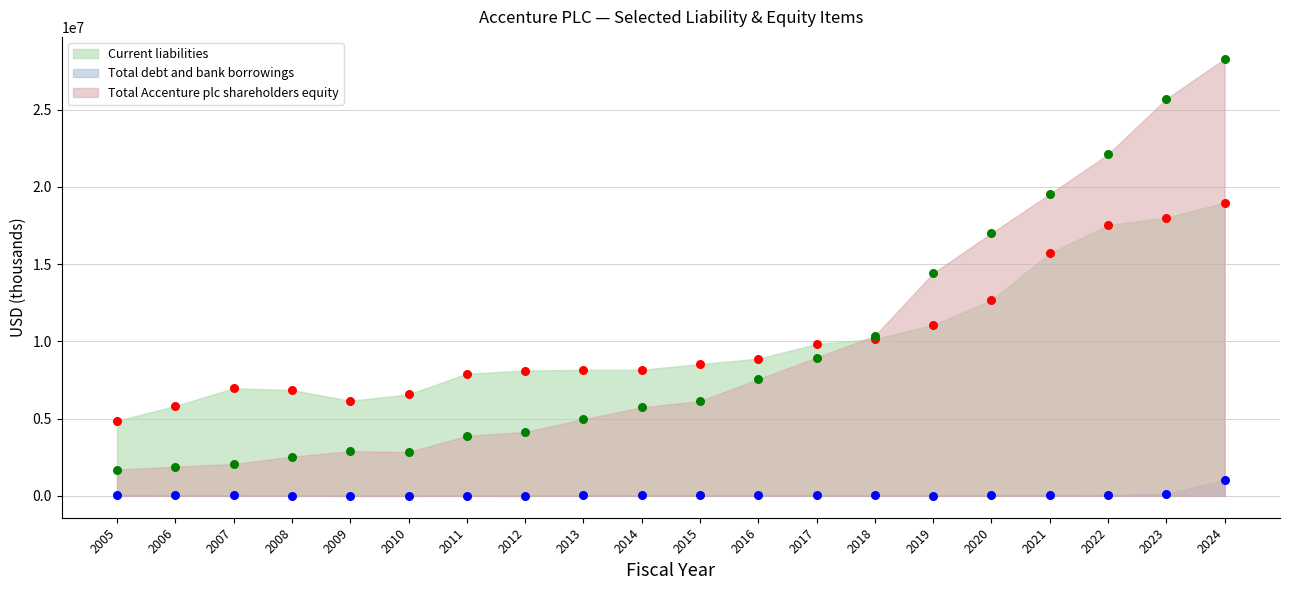

What are all the series names shown in the legend?

Current liabilities, Total debt and bank borrowings, Total Accenture plc shareholders equity